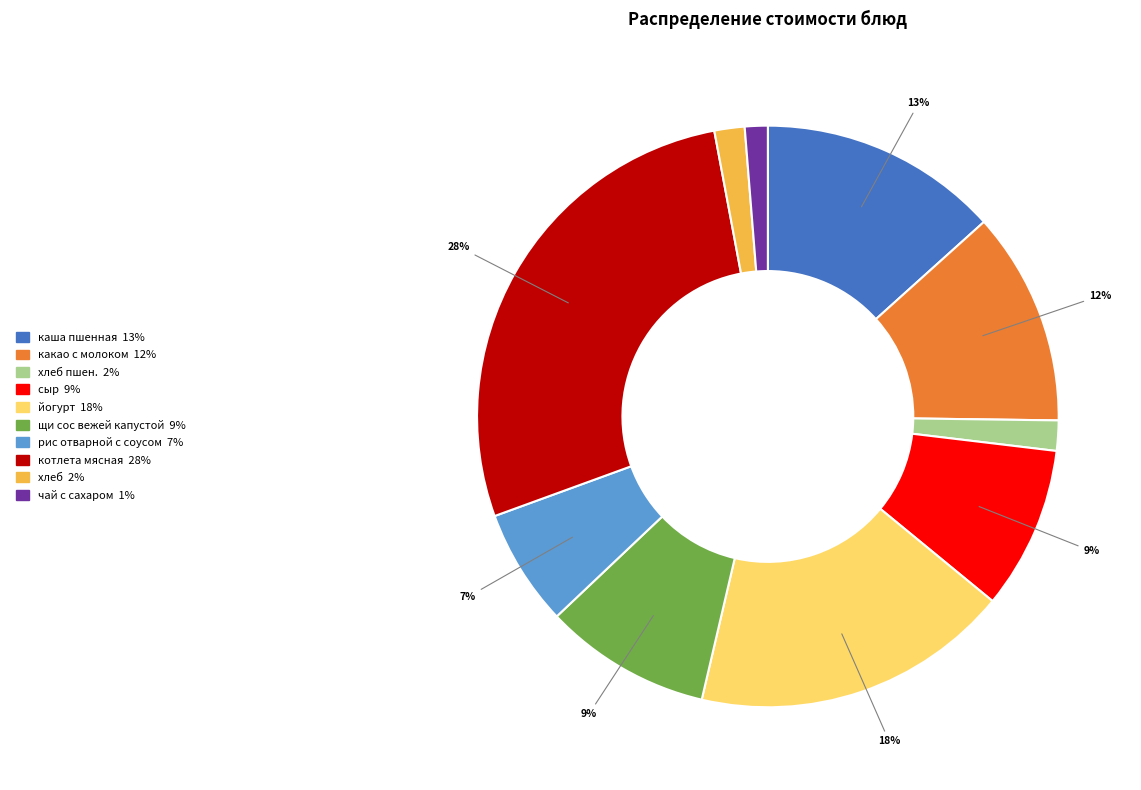

Is there a majority slice in this chart?

No